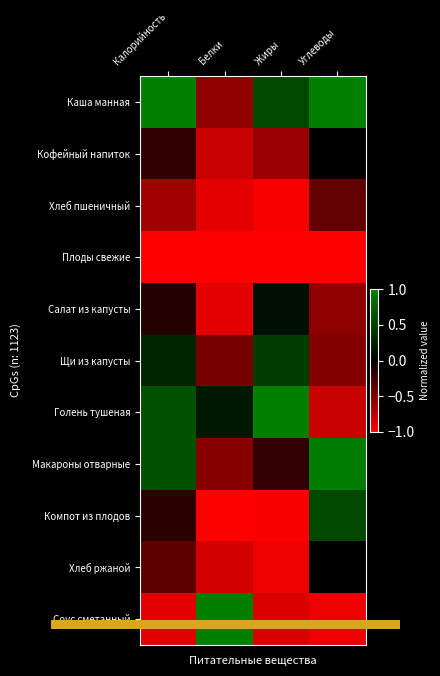

Reading left to right, list all the values displayed in this chart.

Каша манная: Калорийность=1.0	Белки=-0.6	Жиры=0.6	Углеводы=1.0
Кофейный напиток: Калорийность=-0.2	Белки=-0.8	Жиры=-0.6	Углеводы=-0.0
Хлеб пшеничный: Калорийность=-0.6	Белки=-0.9	Жиры=-1.0	Углеводы=-0.4
Плоды свежие: Калорийность=-1.0	Белки=-1.0	Жиры=-1.0	Углеводы=-1.0
Салат из капусты: Калорийность=-0.1	Белки=-0.9	Жиры=0.1	Углеводы=-0.6
Щи из капусты: Калорийность=0.3	Белки=-0.5	Жиры=0.5	Углеводы=-0.5
Голень тушеная: Калорийность=0.6	Белки=0.2	Жиры=1.0	Углеводы=-0.8
Макароны отварные: Калорийность=0.6	Белки=-0.5	Жиры=-0.2	Углеводы=1.0
Компот из плодов: Калорийность=-0.2	Белки=-1.0	Жиры=-1.0	Углеводы=0.6
Хлеб ржаной: Калорийность=-0.4	Белки=-0.8	Жиры=-0.9	Углеводы=-0.0
Соус сметанный: Калорийность=-0.9	Белки=1.0	Жиры=-0.9	Углеводы=-0.9